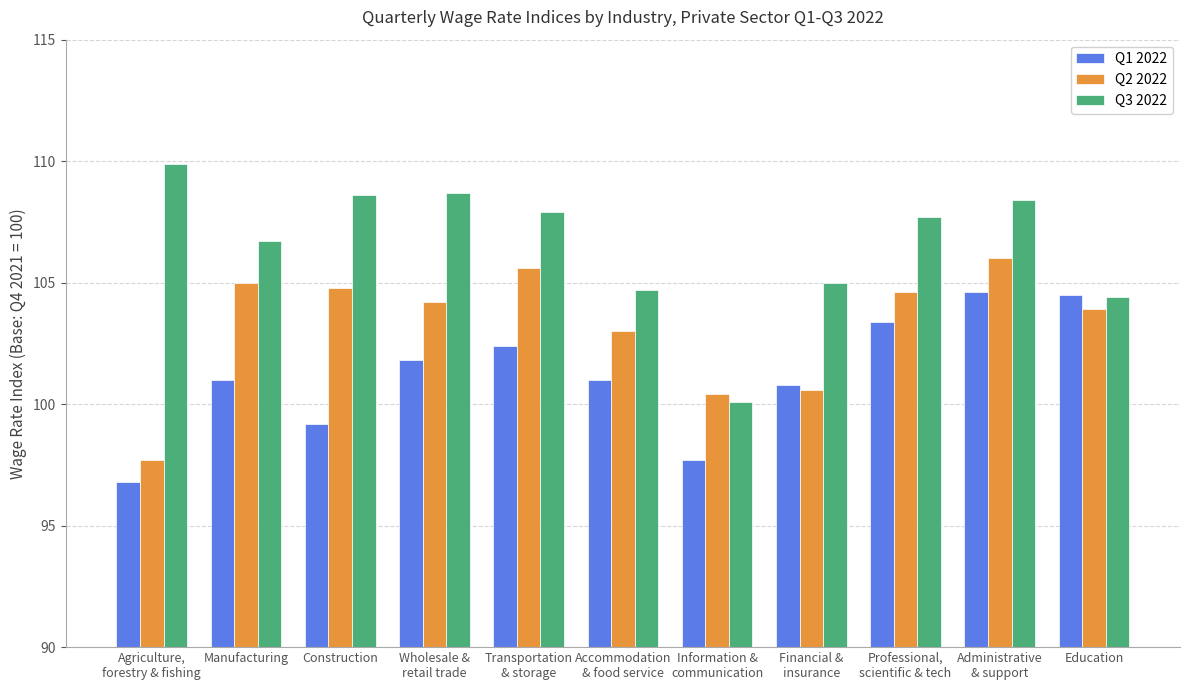

What is the total value across all series at Manufacturing?

312.7